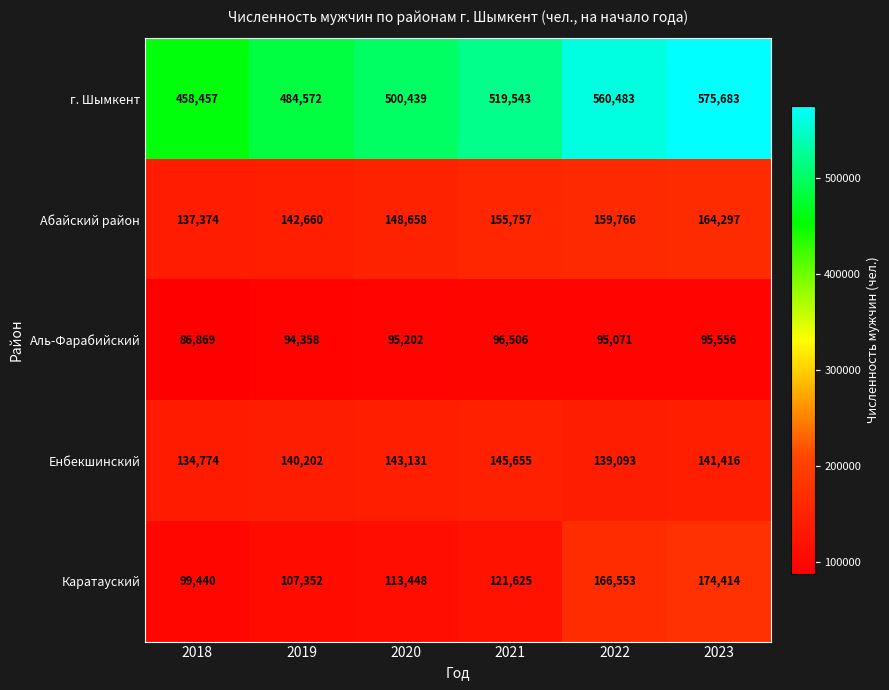

How many series are shown in this chart?

5